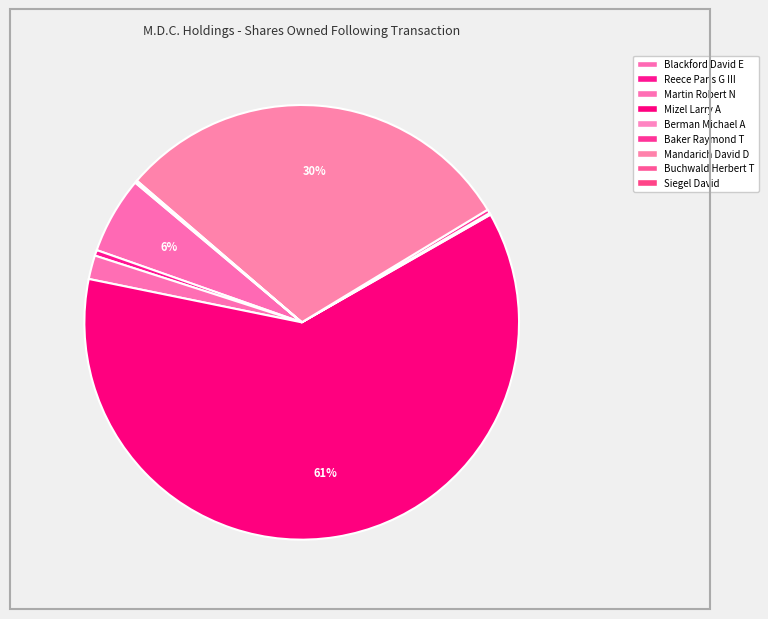

To the nearest percent, what is the difference between the largest and smallest slice percentages?

61%